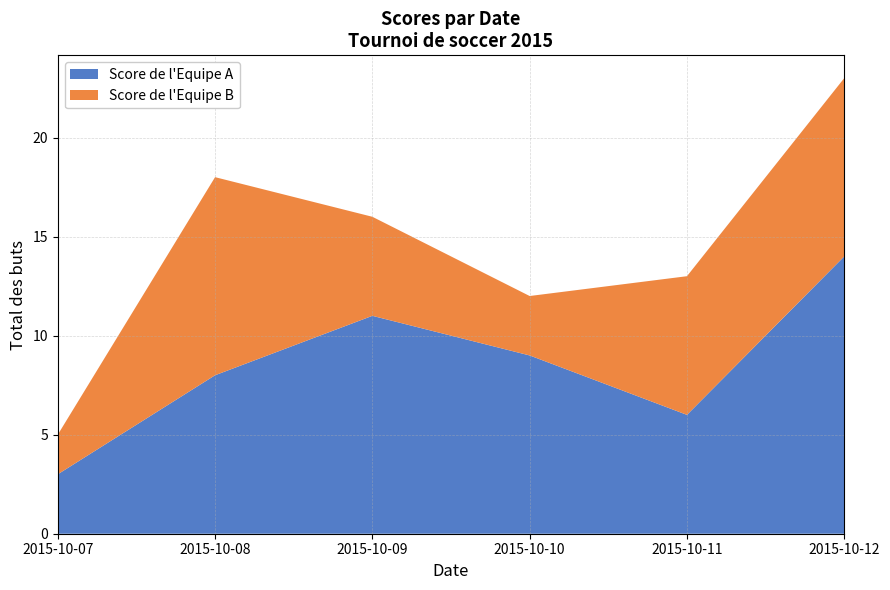

Reading left to right, extract all data points from this chart.

Score de l'Equipe A: 2015-10-07=3	2015-10-08=8	2015-10-09=11	2015-10-10=9	2015-10-11=6	2015-10-12=14
Score de l'Equipe B: 2015-10-07=2	2015-10-08=10	2015-10-09=5	2015-10-10=3	2015-10-11=7	2015-10-12=9